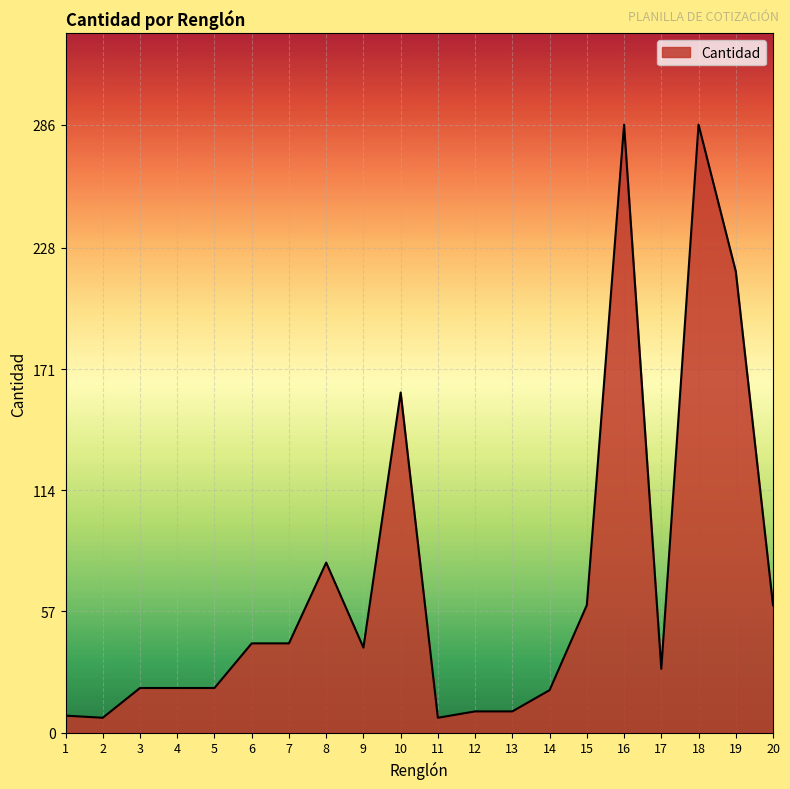

What is the difference between the second highest and second lowest values?

279